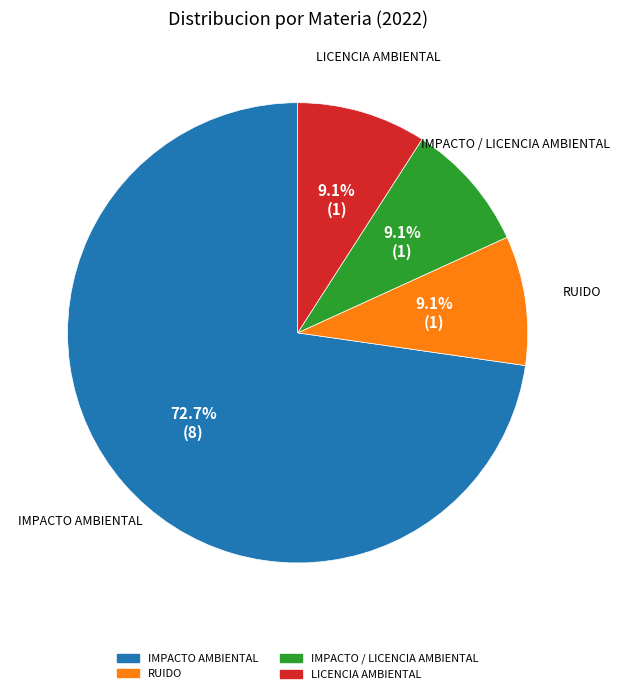

To the nearest percent, what is the difference between the IMPACTO AMBIENTAL and LICENCIA AMBIENTAL slice percentages?

64%